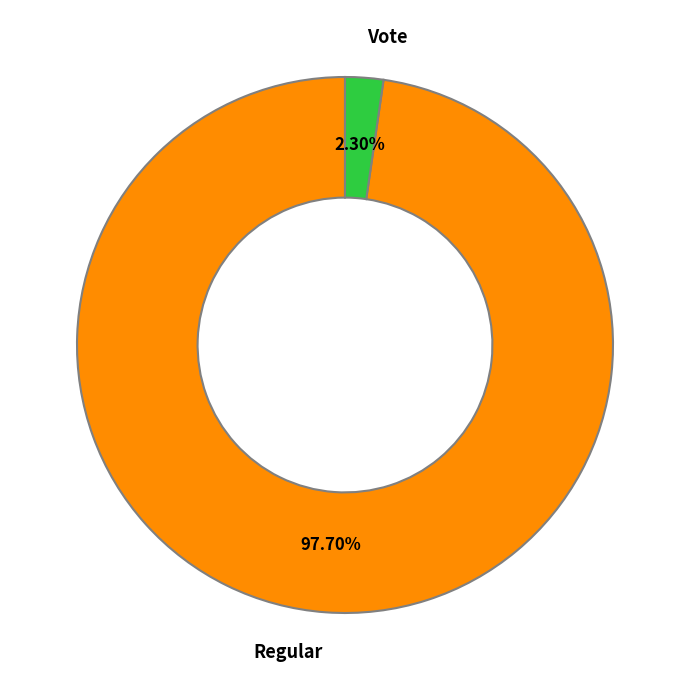

To the nearest percent, what is the average slice percentage?

50%